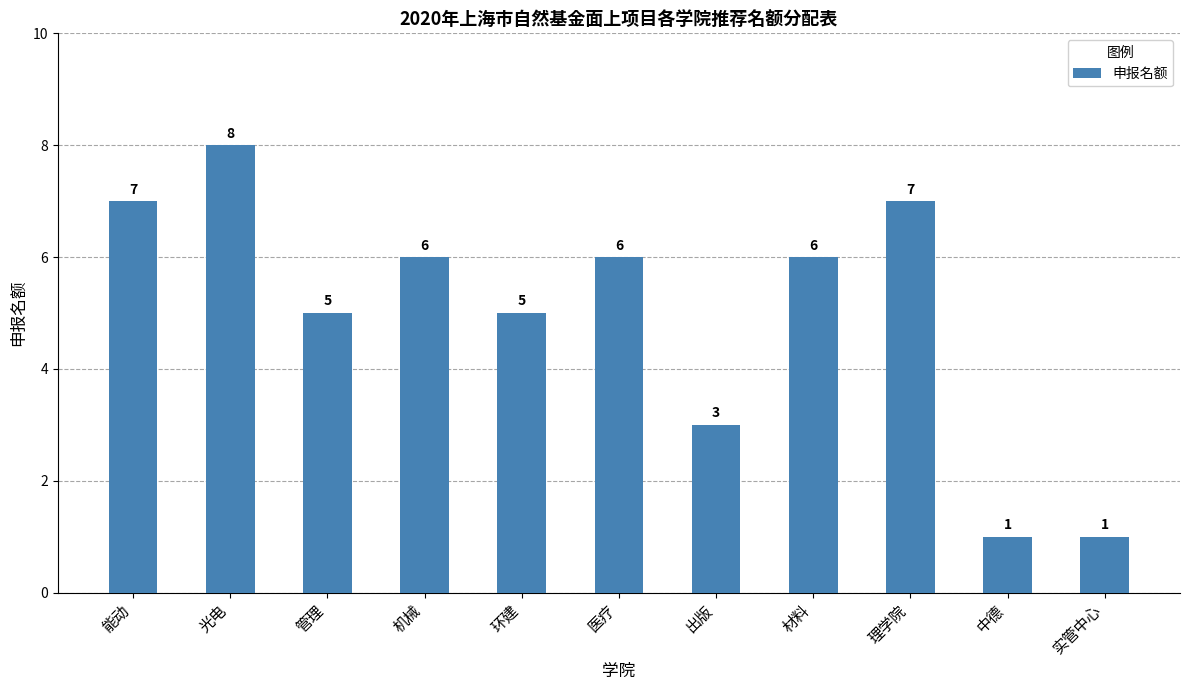

Reading right to left, list all the values displayed in this chart.

实管中心=1	中德=1	理学院=7	材料=6	出版=3	医疗=6	环建=5	机械=6	管理=5	光电=8	能动=7